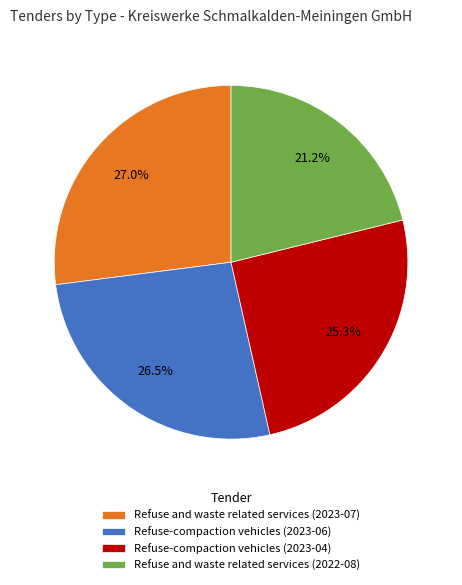

What percentage is the Refuse-compaction vehicles (2023-04) slice, to the nearest percent?

25%